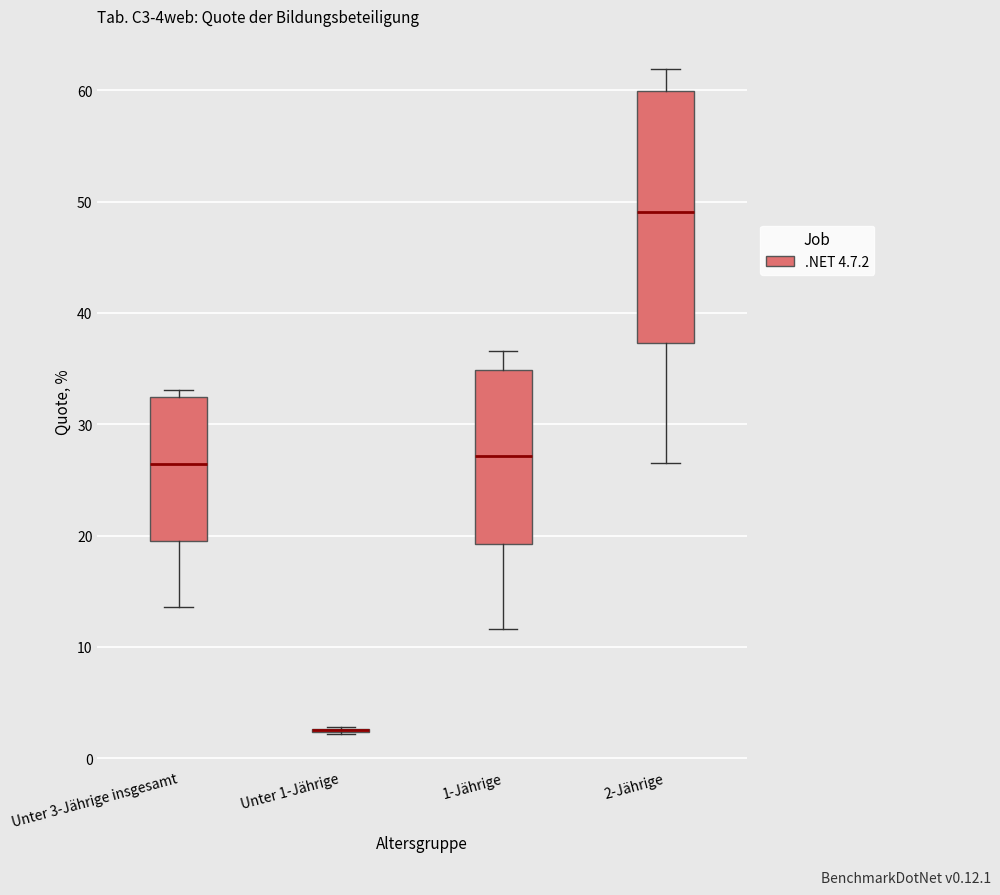

Reading left to right, read every box against the y-axis: the position of its median line, the range the box covers, and the ends of its whiskers. The values are not printed on the chart, so give them approximately, as read against the axis.

Unter 3-Jährige insgesamt: median 26, box 20 to 32, whiskers 14 to 33
Unter 1-Jährige: box collapsed to a line at 3, whiskers 2 to 3
1-Jährige: median 27, box 19 to 35, whiskers 12 to 37
2-Jährige: median 49, box 37 to 60, whiskers 27 to 62